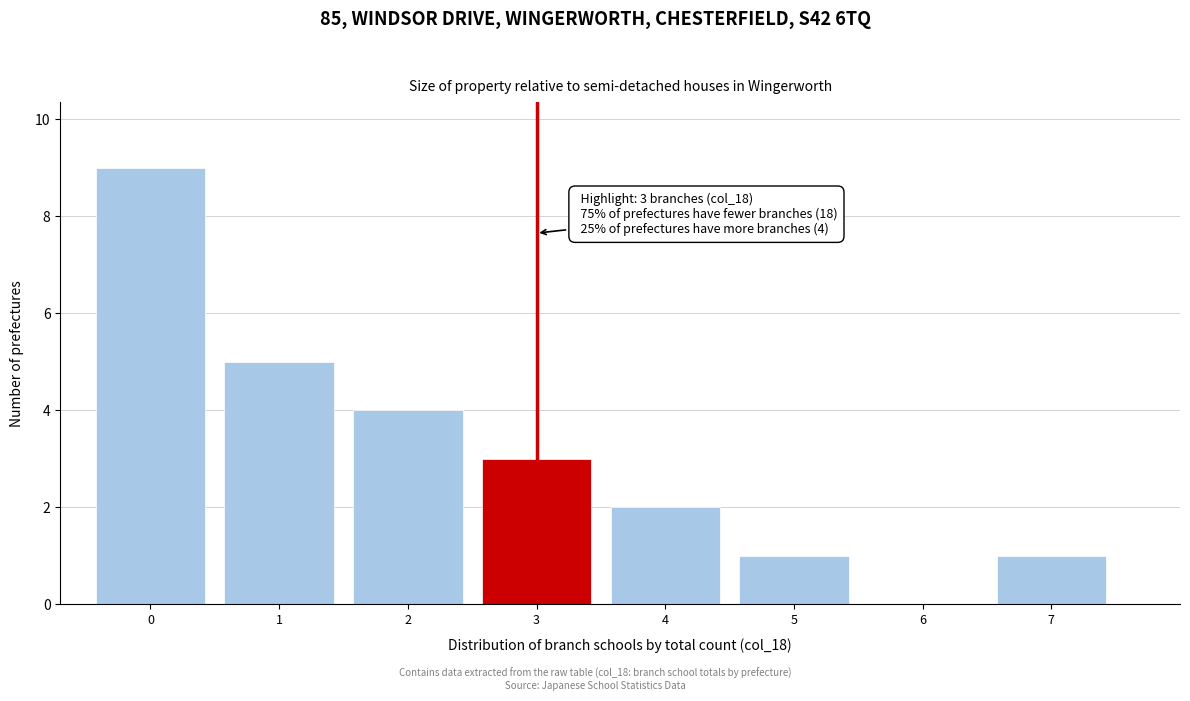

Reading left to right, list all the values displayed in this chart.

0=9	1=5	2=4	3=3	4=2	5=1	6=0	7=1